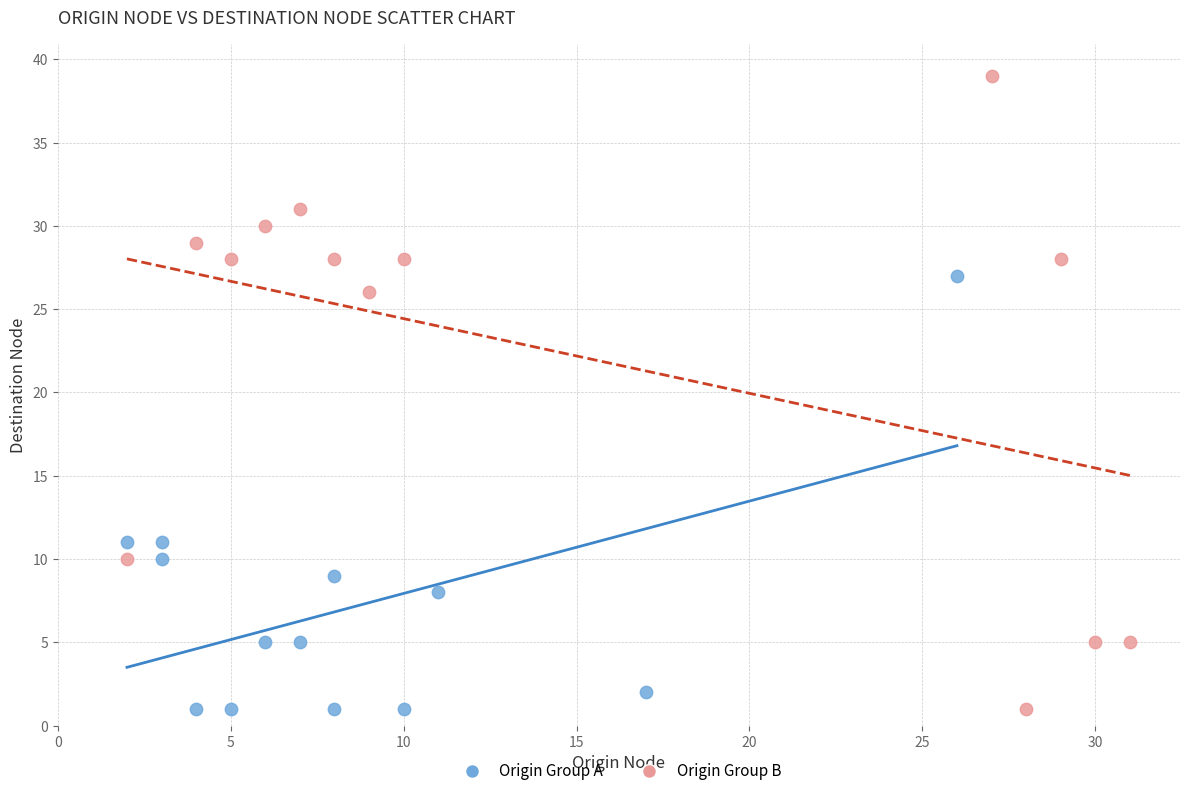

Which series contains the highest Y value?

Origin Group B